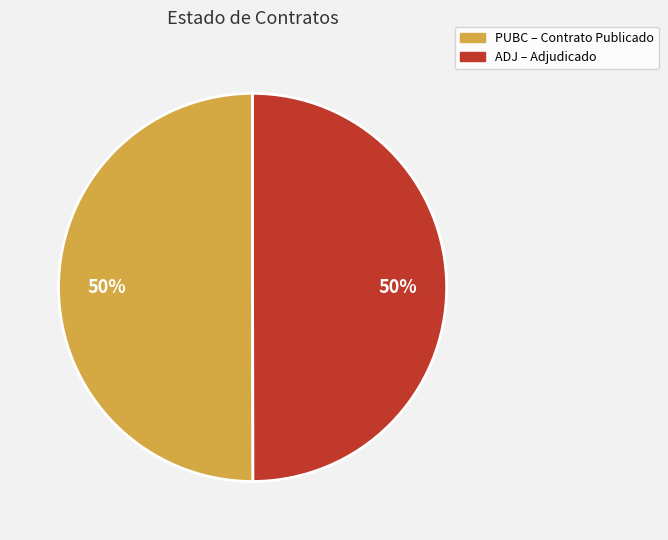

To the nearest percent, what percentage of the pie is PUBC – Contrato Publicado?

50%